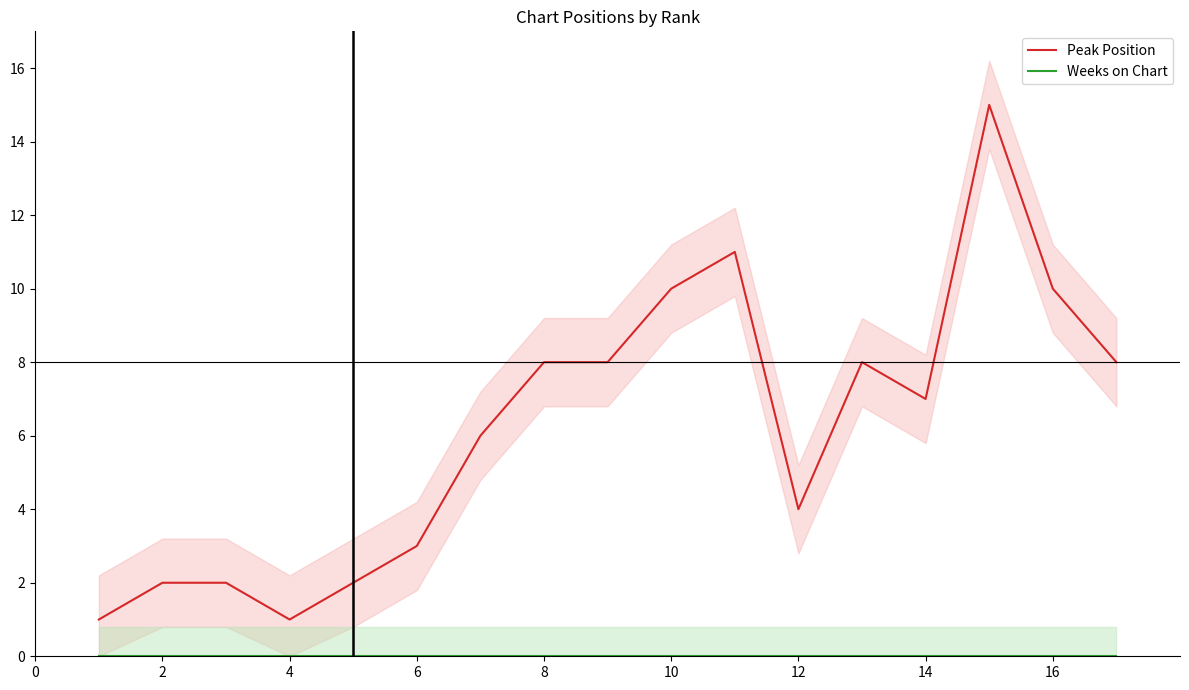

Is it true that Peak Position equals 10 at 10?

True